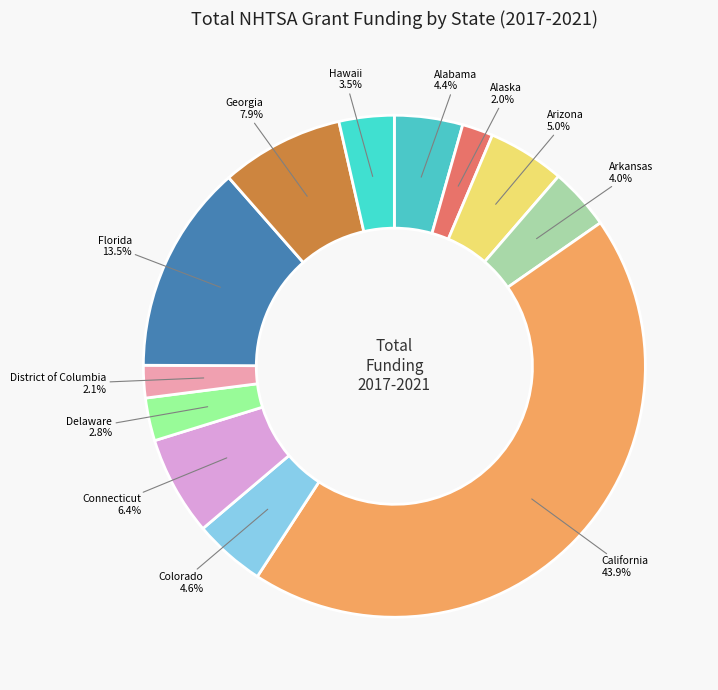

True or false: Colorado accounts for 5% of the total.

True